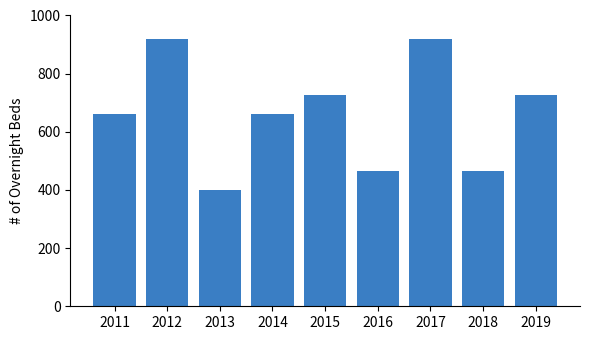

What is the difference between the maximum and second lowest values?

455